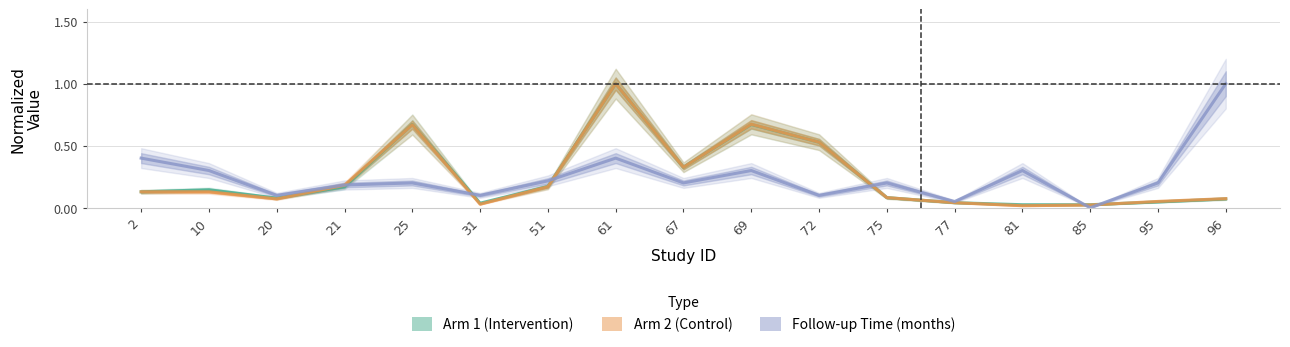

Rank the series by their average value, from highest to lowest.

Follow-up Time (months), Arm 1 (Intervention), Arm 2 (Control)